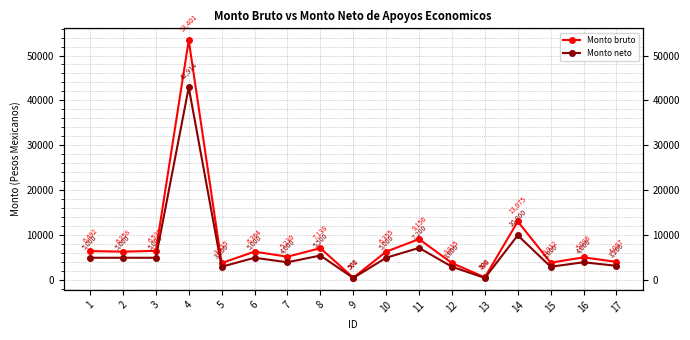

Which series has the largest range (max minus min)?

Monto bruto